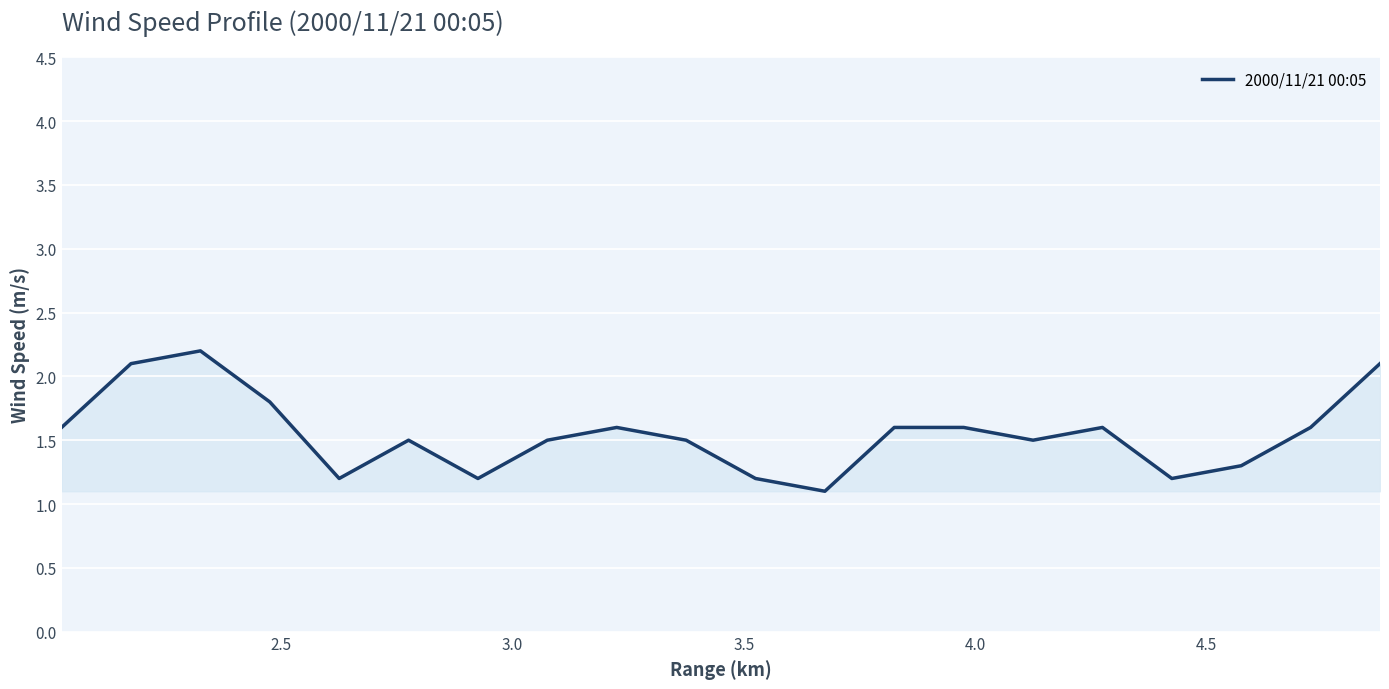

What is the minimum value shown in the chart?

1.1